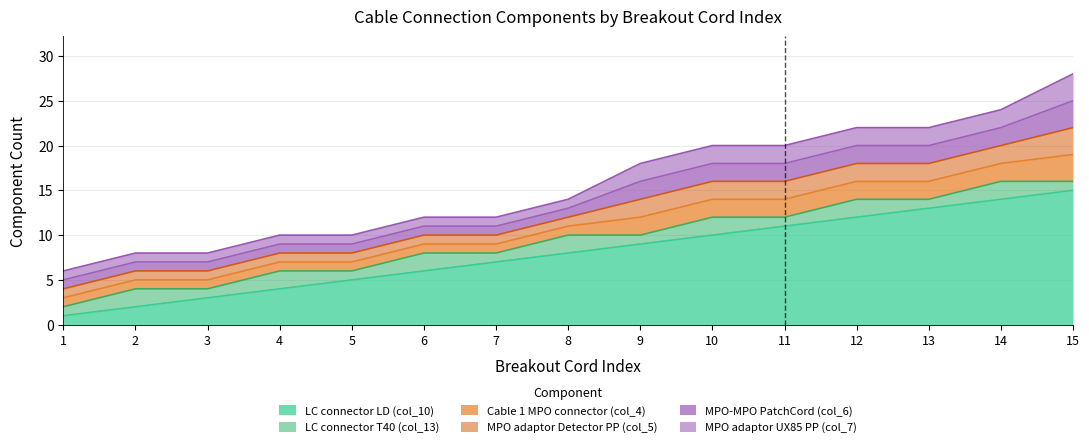

At 4, list the series in order from smallest to largest.

Cable 1 MPO connector (col_4), MPO adaptor Detector PP (col_5), MPO-MPO PatchCord (col_6), MPO adaptor UX85 PP (col_7), LC connector T40 (col_13), LC connector LD (col_10)